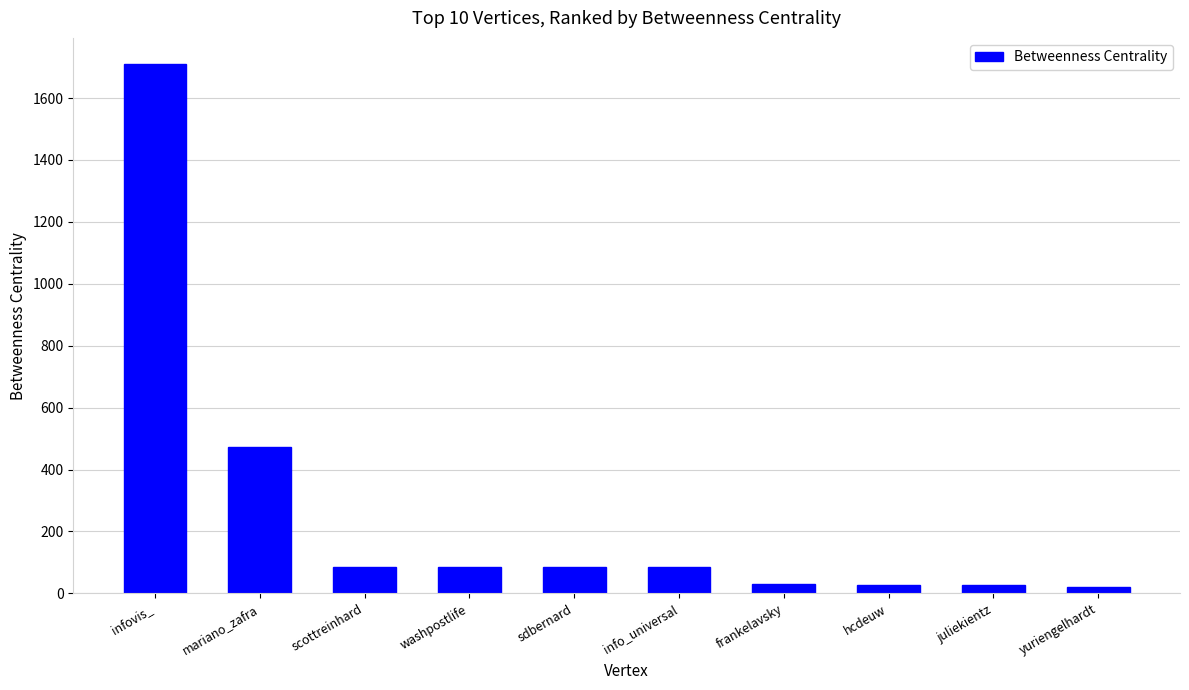

Are the bars horizontal?

No